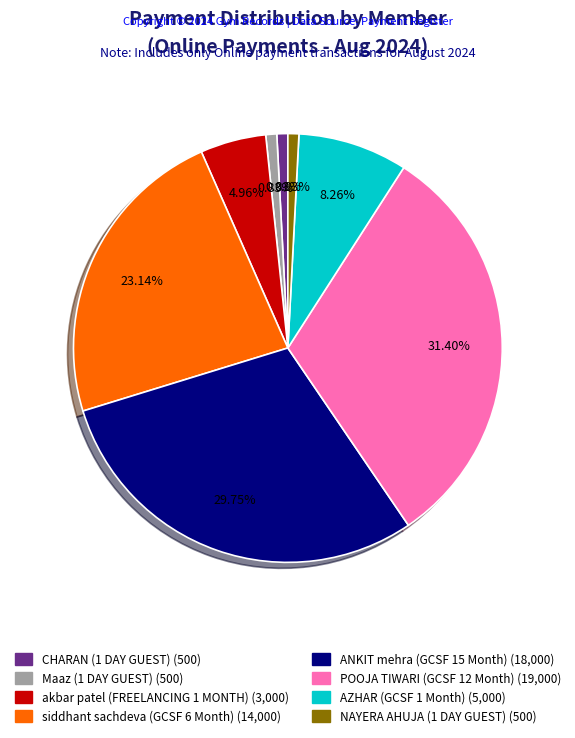

Between Maaz (1 DAY GUEST) and POOJA TIWARI (GCSF 12 Month), which is larger?

POOJA TIWARI (GCSF 12 Month)